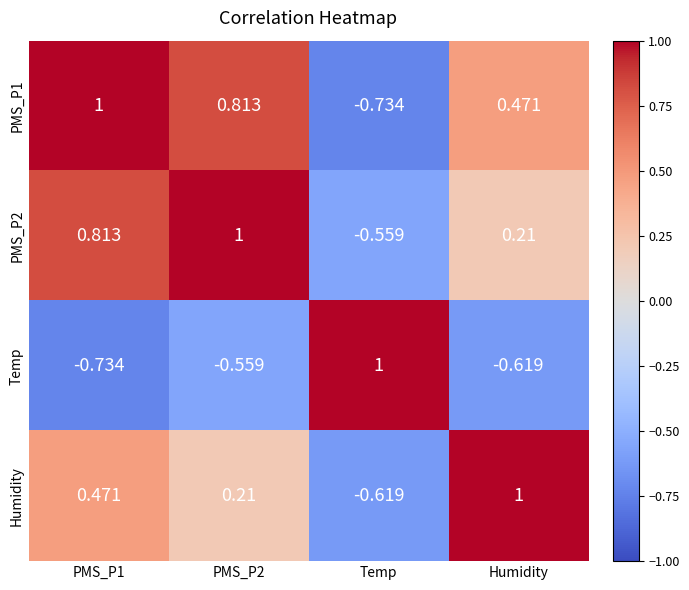

Which series changed the most between PMS_P1 and PMS_P2?

Humidity